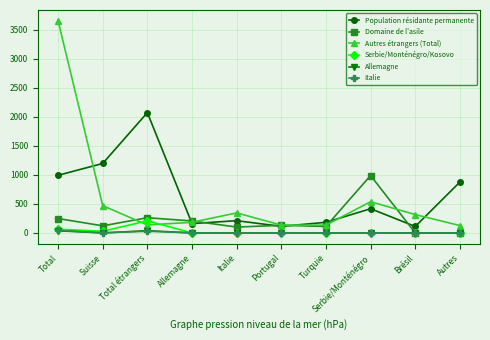

True or false: Population résidante permanente and Serbie/Monténégro/Kosovo cross at least once.

False